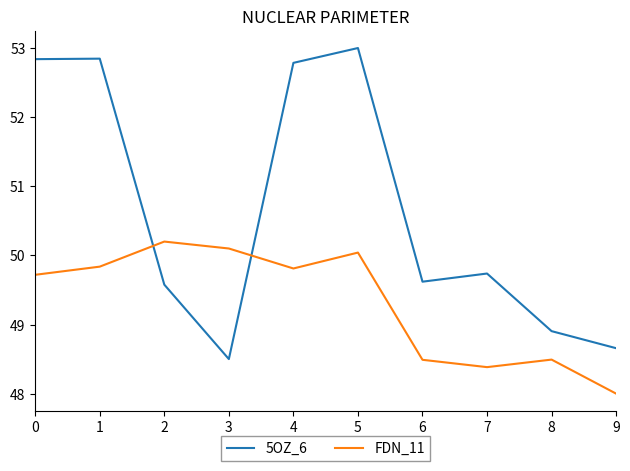

What is the highest value of the FDN_11 series?

50.2